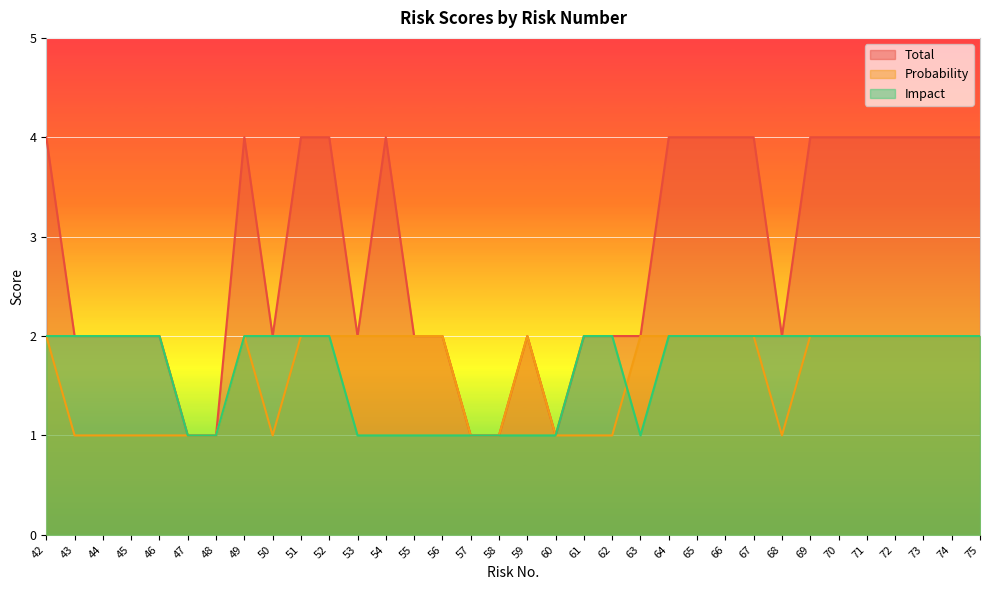

Reading left to right, transcribe all the data shown in this chart.

Total: 4	2	2	2	2	1	1	4	2	4	4	2	4	2	2	1	1	2	1	2	2	2	4	4	4	4	2	4	4	4	4	4	4	4
Probability: 2	1	1	1	1	1	1	2	1	2	2	2	2	2	2	1	1	2	1	1	1	2	2	2	2	2	1	2	2	2	2	2	2	2
Impact: 2	2	2	2	2	1	1	2	2	2	2	1	1	1	1	1	1	1	1	2	2	1	2	2	2	2	2	2	2	2	2	2	2	2